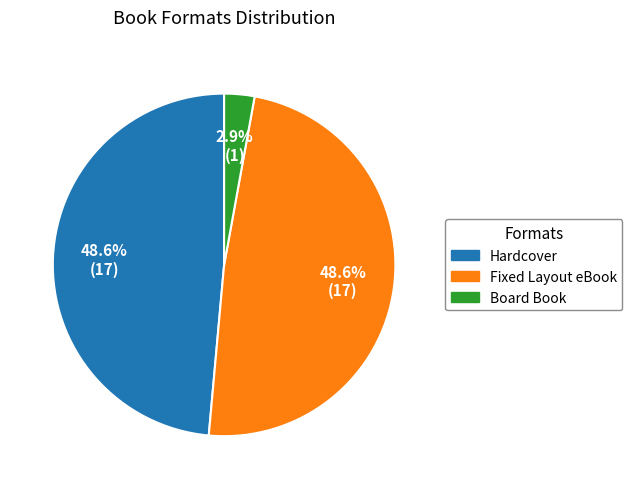

How many segments does this pie chart have?

3